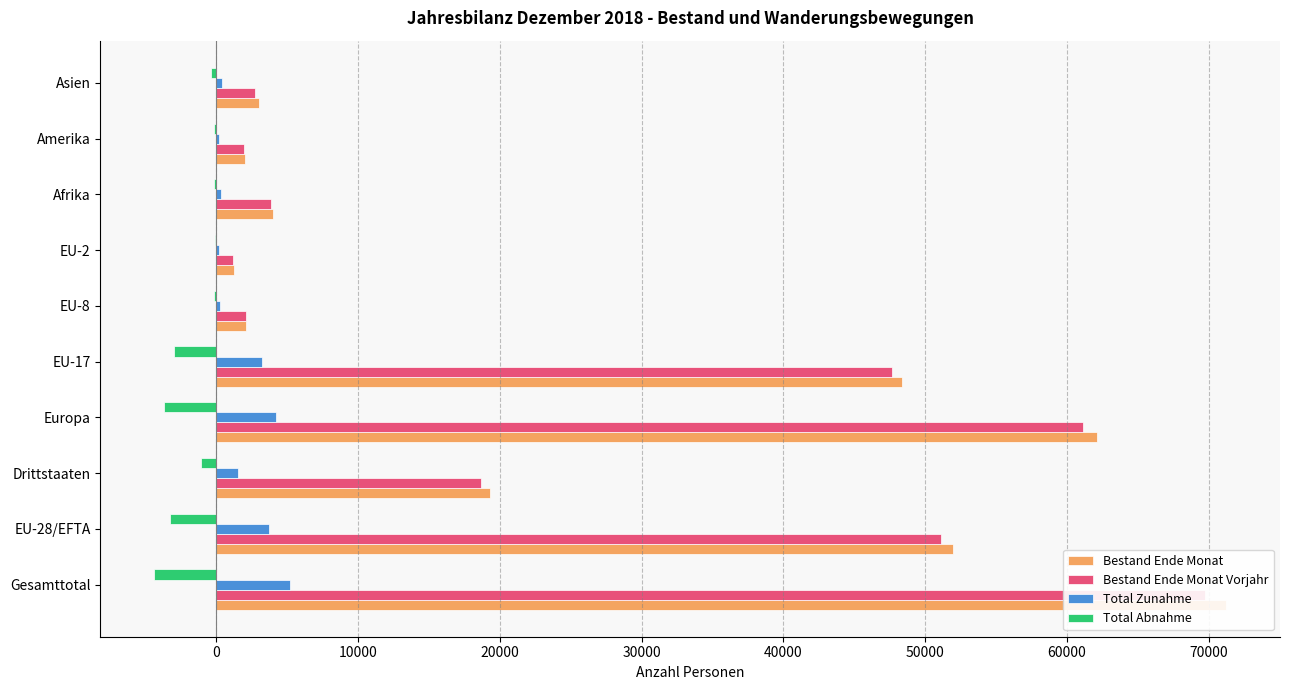

Reading left to right, list all the values displayed in this chart.

Bestand Ende Monat: 71241	51951	19290	62136	48333	2129	1237	4028	2005	3001
Bestand Ende Monat Vorjahr: 69751	51079	18672	61100	47628	2067	1146	3874	1956	2753
Total Zunahme: 5223	3698	1525	4224	3236	268	168	360	192	438
Total Abnahme: -4403	-3295	-1108	-3675	-3005	-195	-78	-191	-188	-343